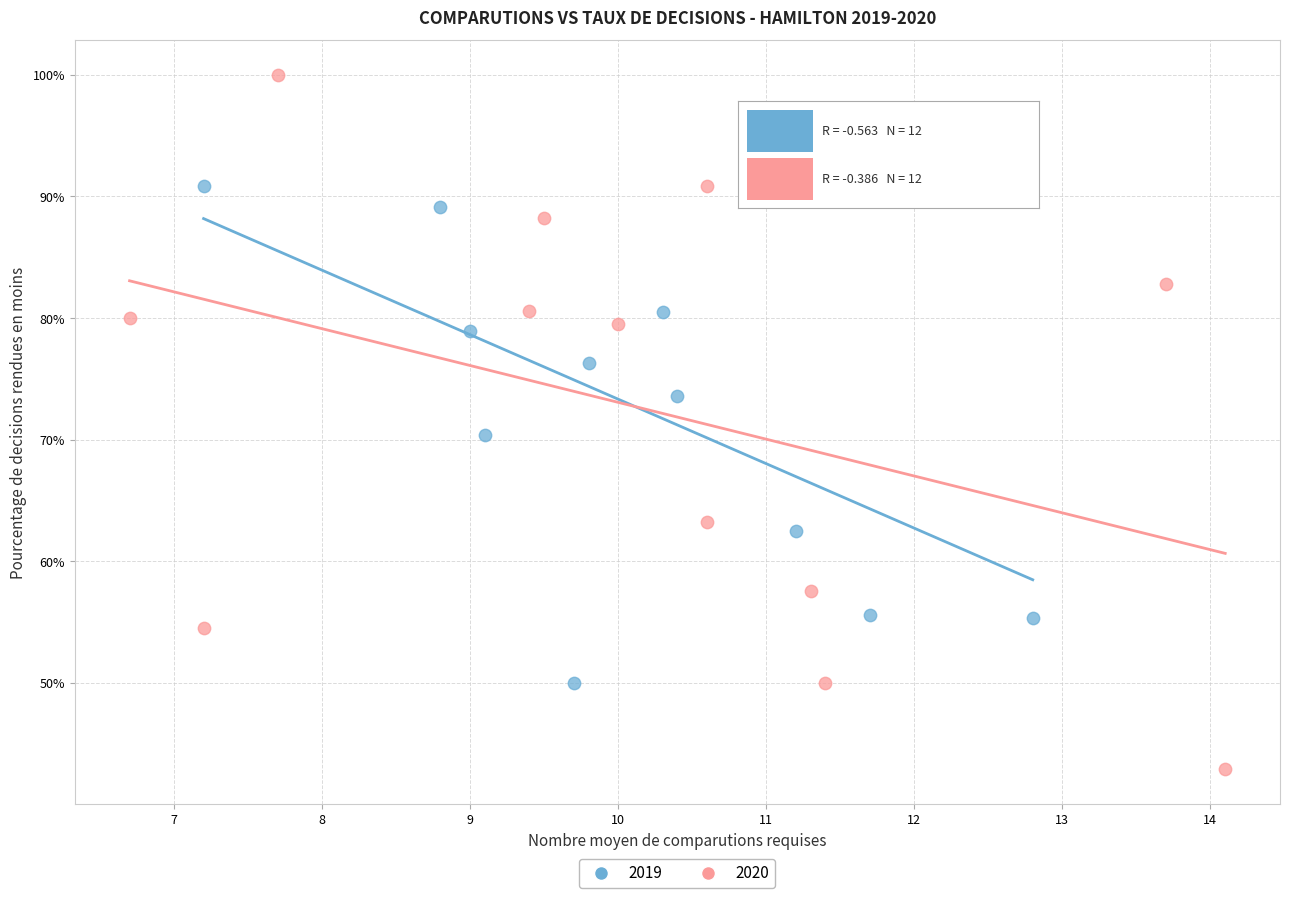

What are all the series names shown in the legend?

2019, 2020